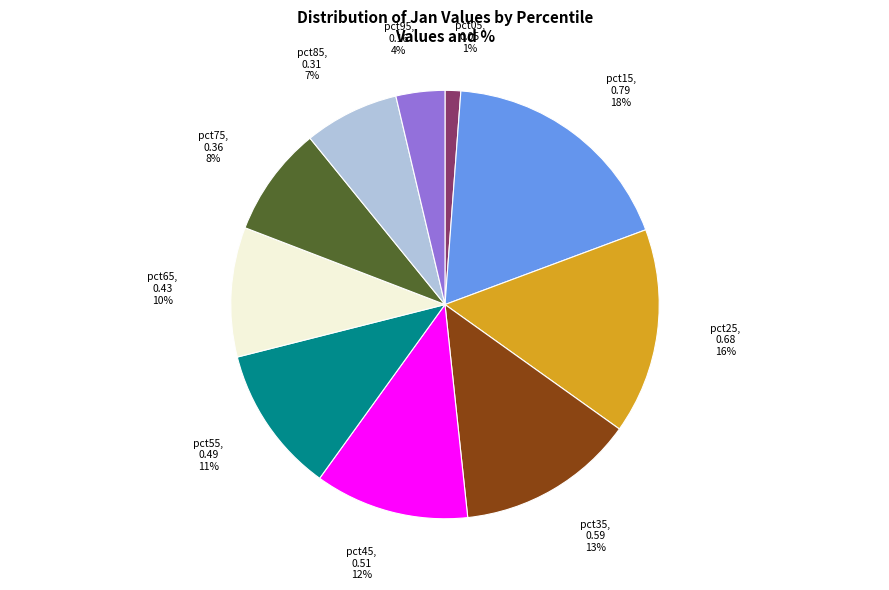

Which has a higher value, pct05 or pct55?

pct55